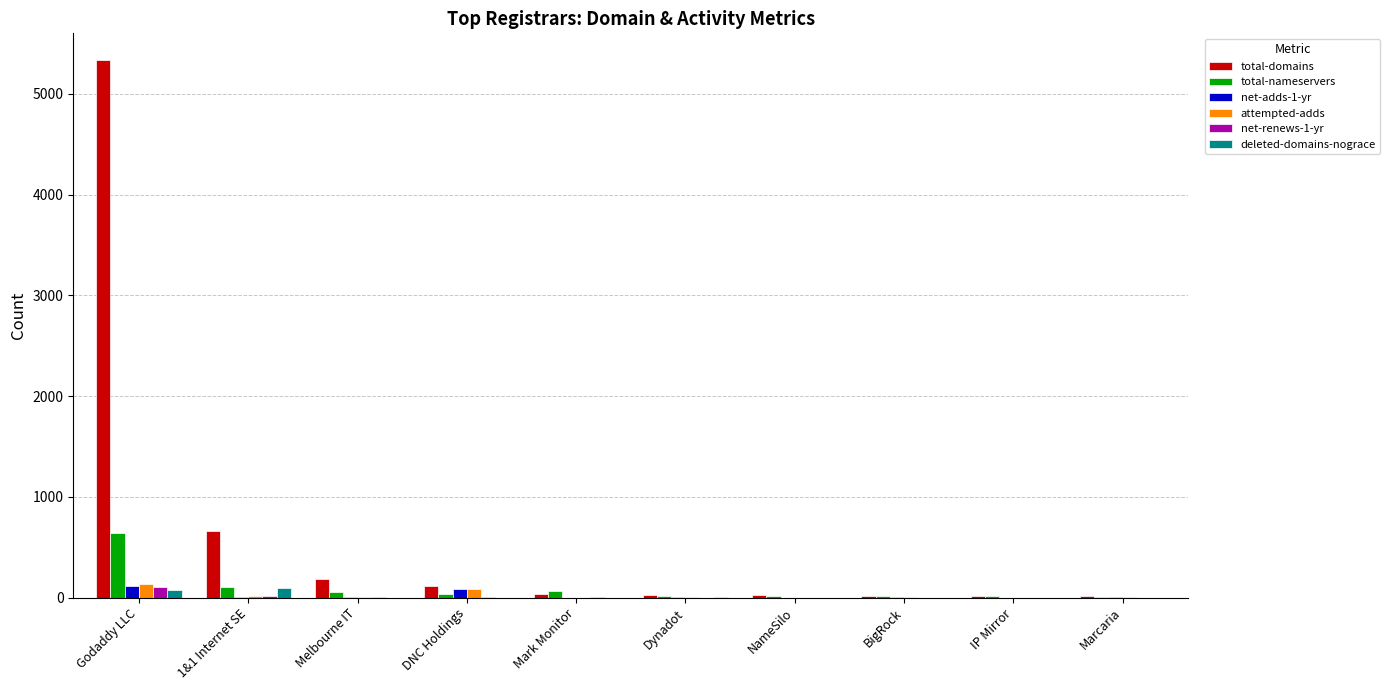

Which label corresponds to the largest value in the chart?

Godaddy LLC